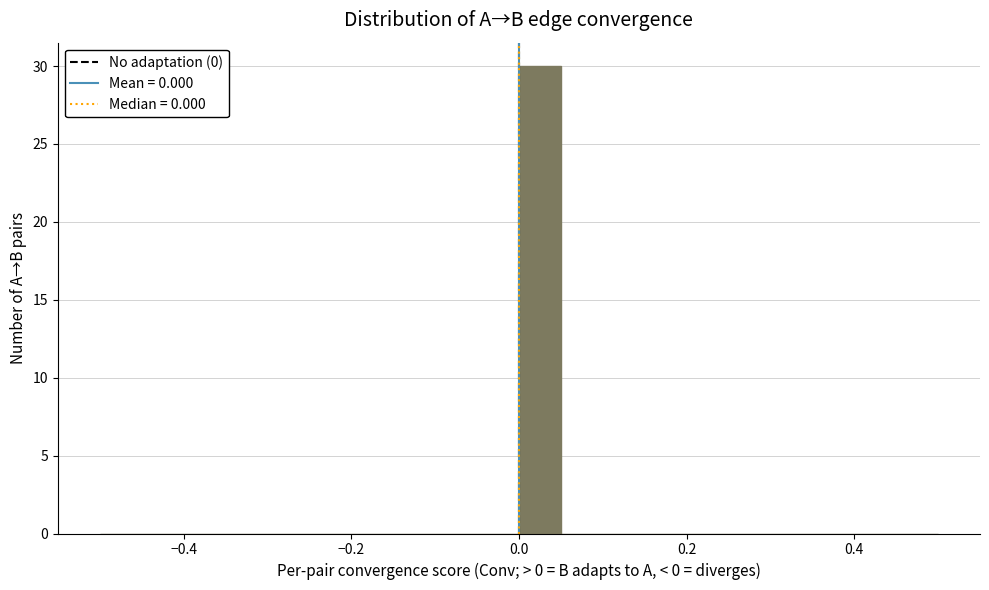

Read against the x-axis, roughly where is the centre of the tallest bar?

0.02